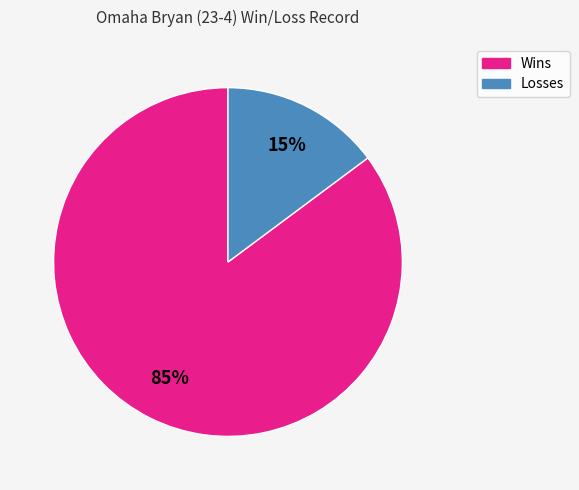

Does any single category account for the majority?

Yes